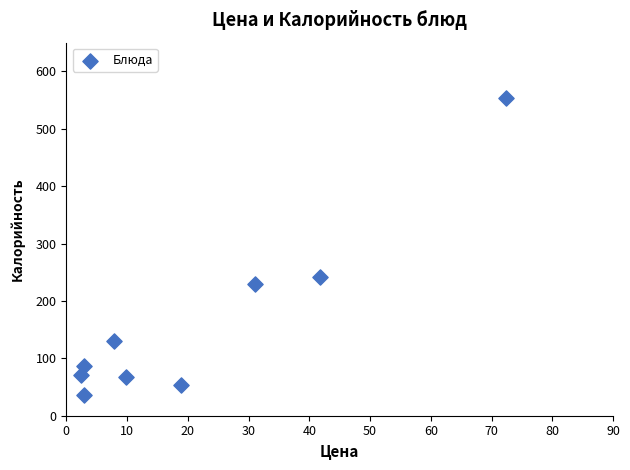

What is the range of X values (max minus min)?

70.0